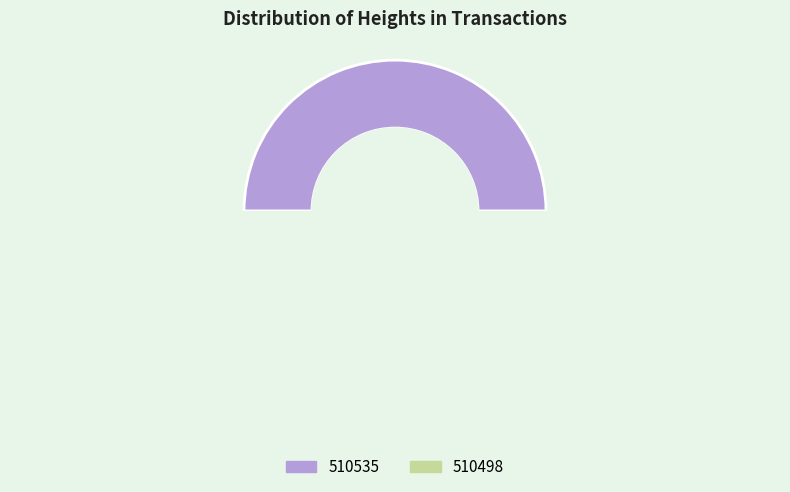

Does 510498 represent more than half of the total?

No